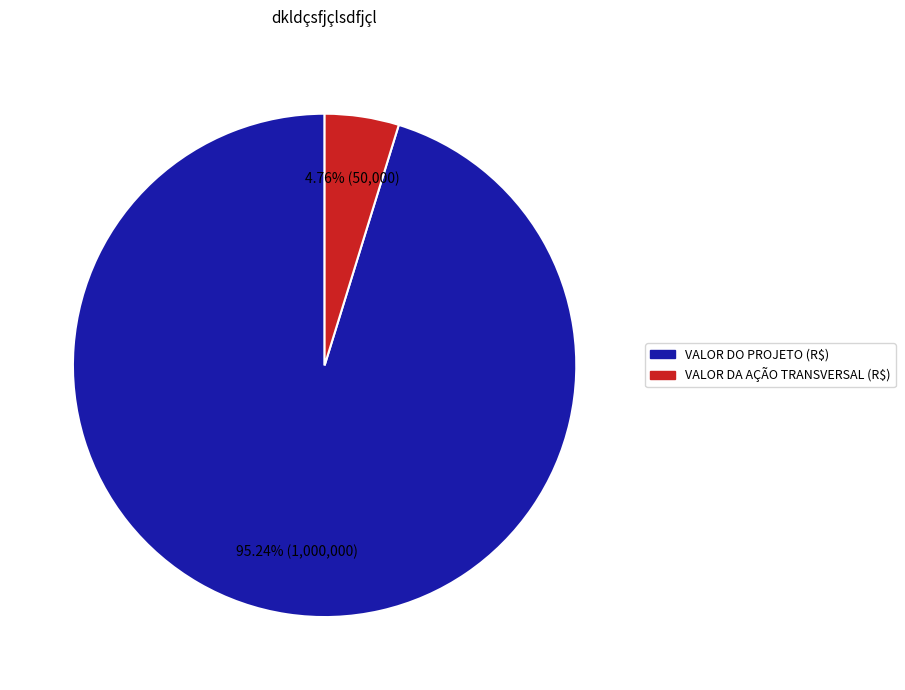

How many segments does this pie chart have?

2